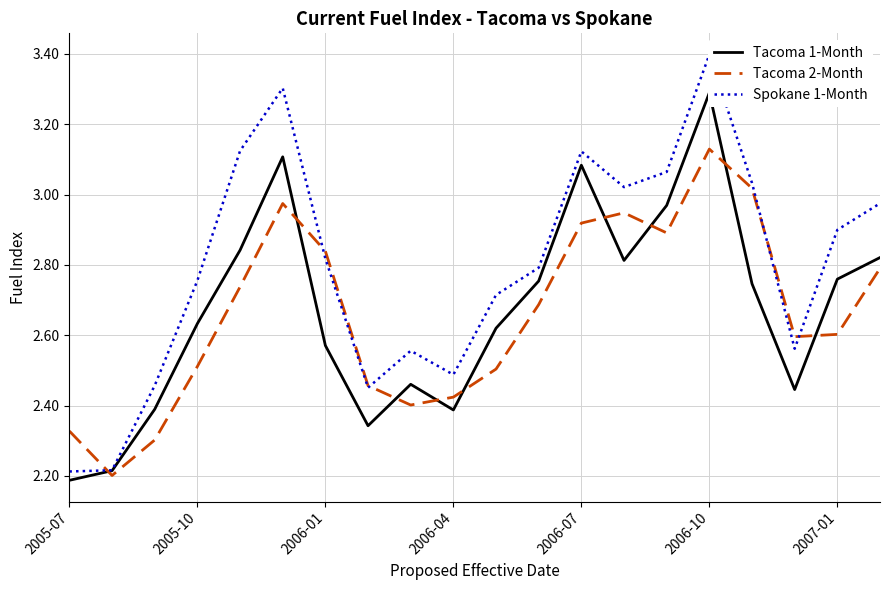

Which category has the highest value in the Tacoma 2-Month series?

2006-10